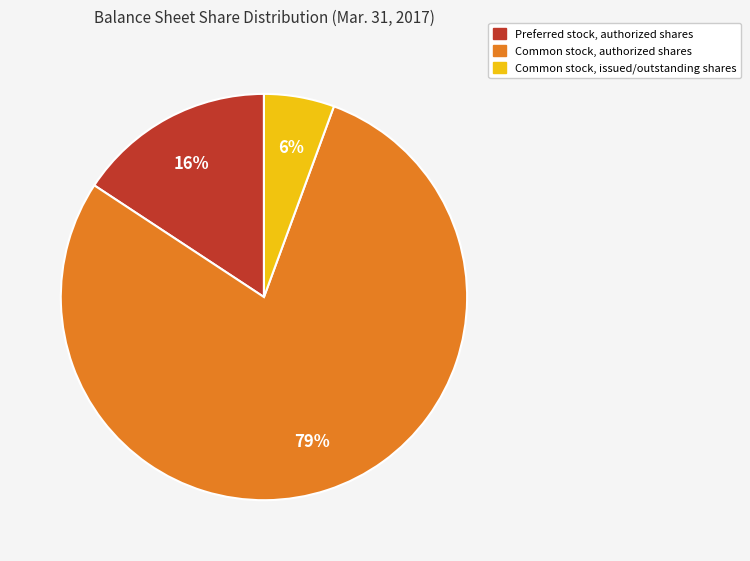

How many segments does this pie chart have?

3